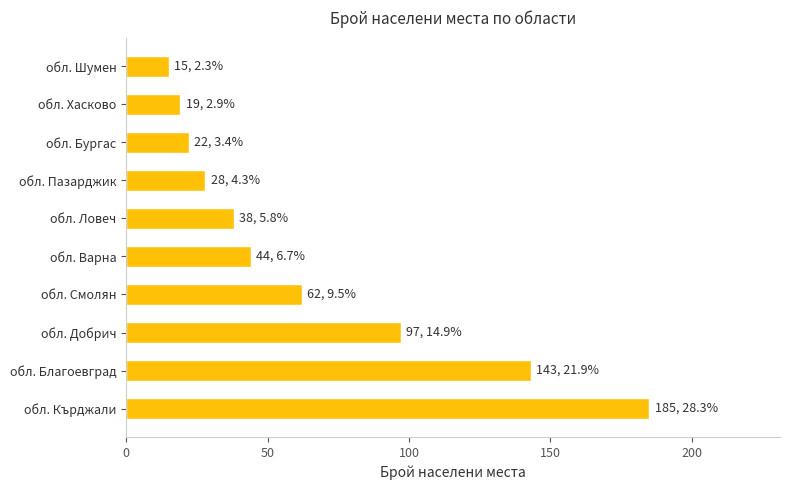

Which label corresponds to the smallest value in the chart?

обл. Шумен